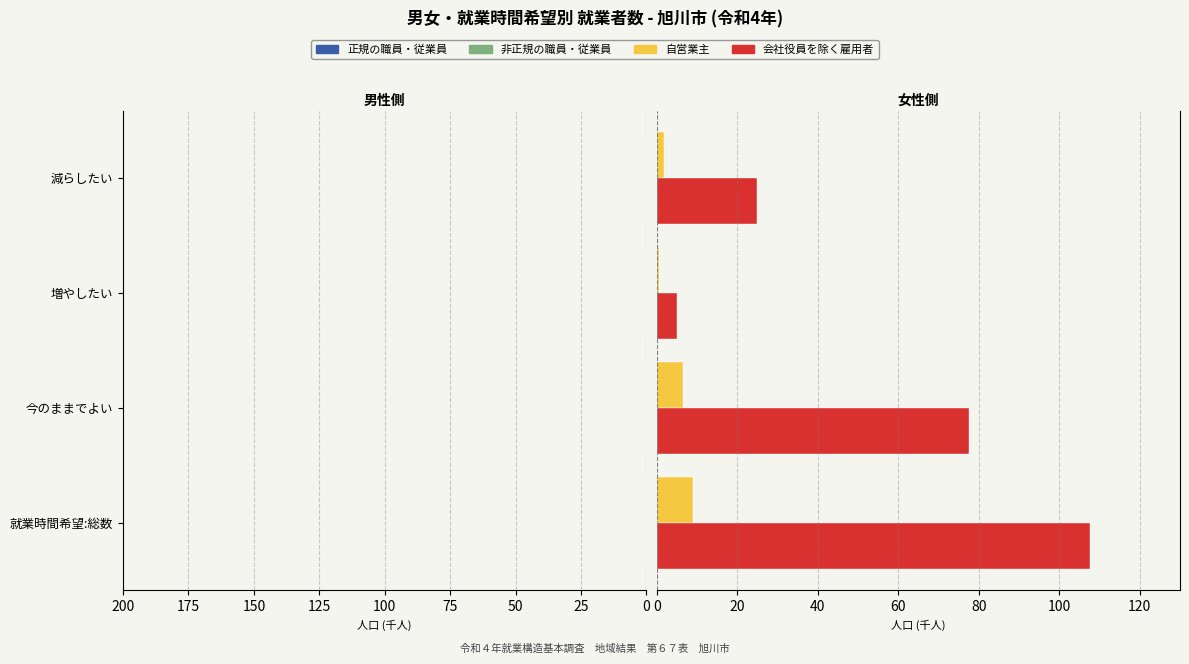

Reading right to left, transcribe all the data shown in this chart.

正規の職員・従業員: -21.4	-2.1	-49.3	-73.2
非正規の職員・従業員: -3.4	-3.0	-28.1	-34.5
自営業主: 1.9	0.6	6.4	8.9
会社役員を除く雇用者: 24.8	5.1	77.5	107.7